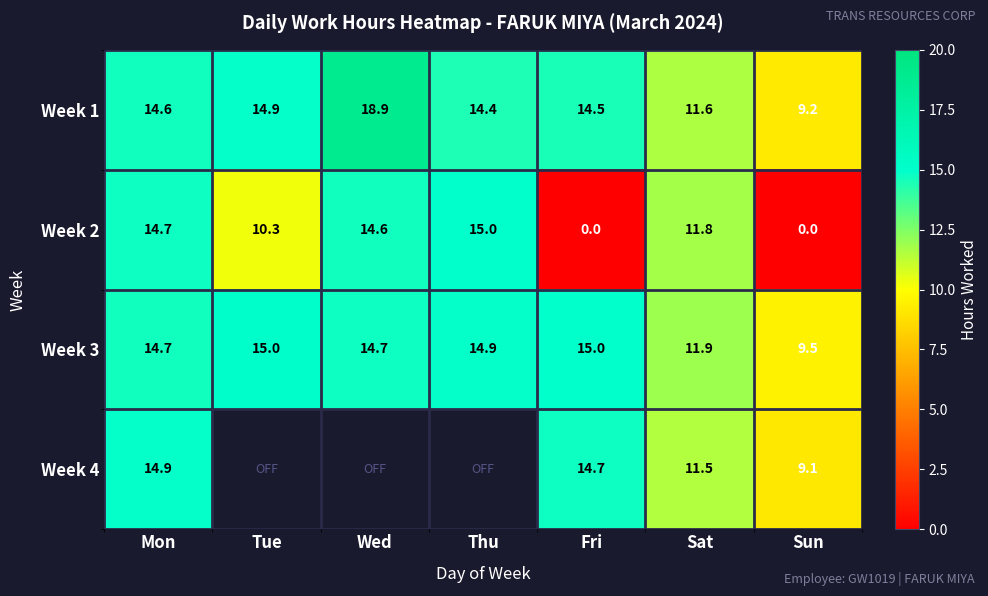

Is the value of Week 1 at Sat greater than the value of Week 2 at Mon?

No